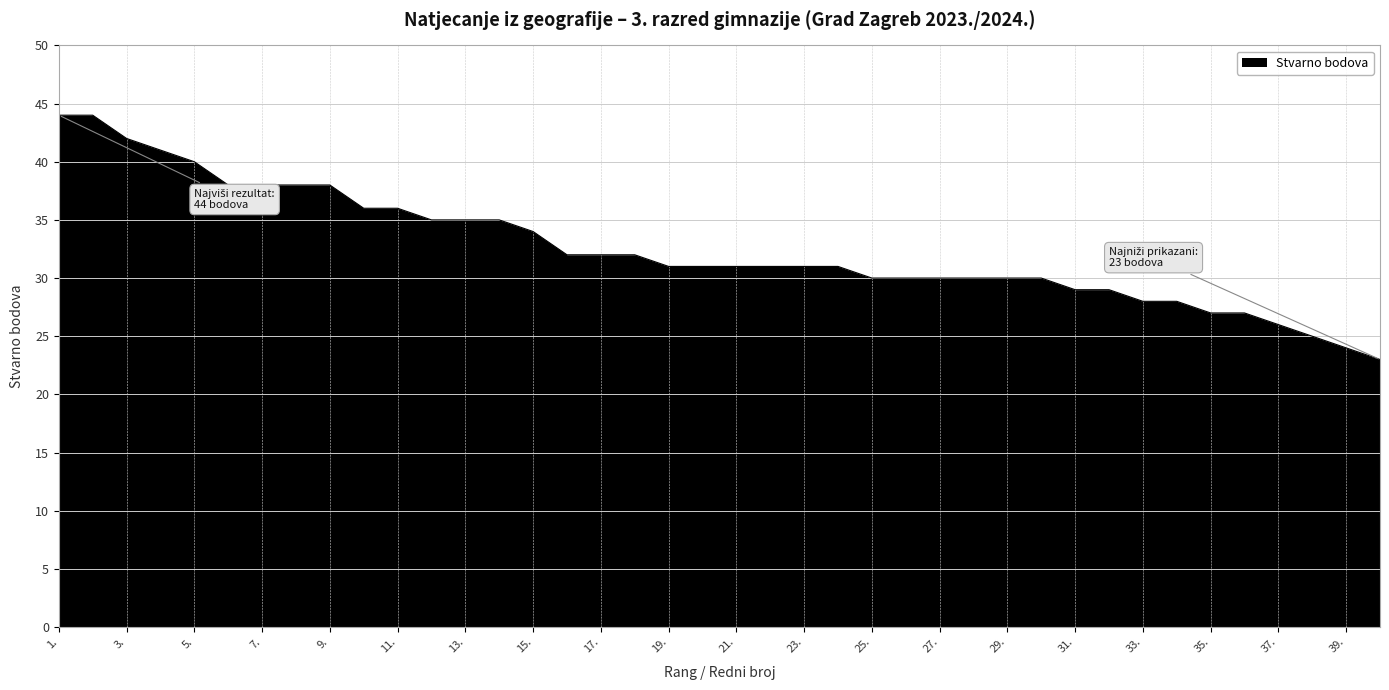

What is the difference between the maximum and minimum values?

21